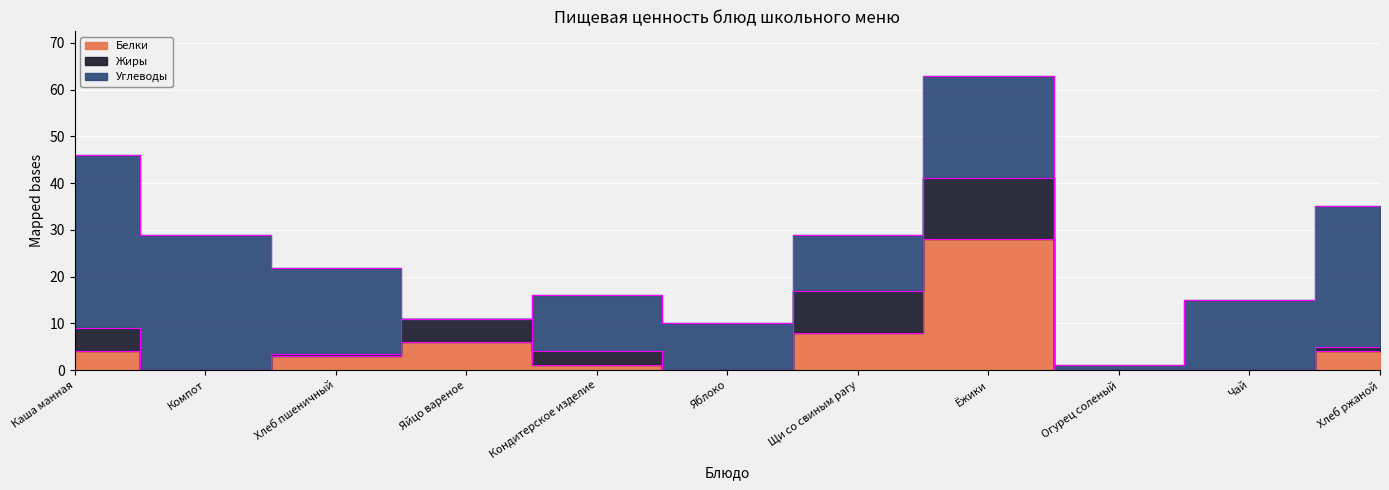

Where is the first local maximum for Углеводы?

Кондитерское изделие